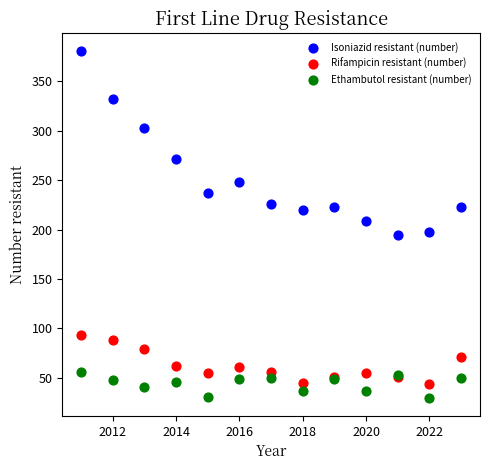

Which series reaches the maximum Y coordinate?

Isoniazid resistant (number)